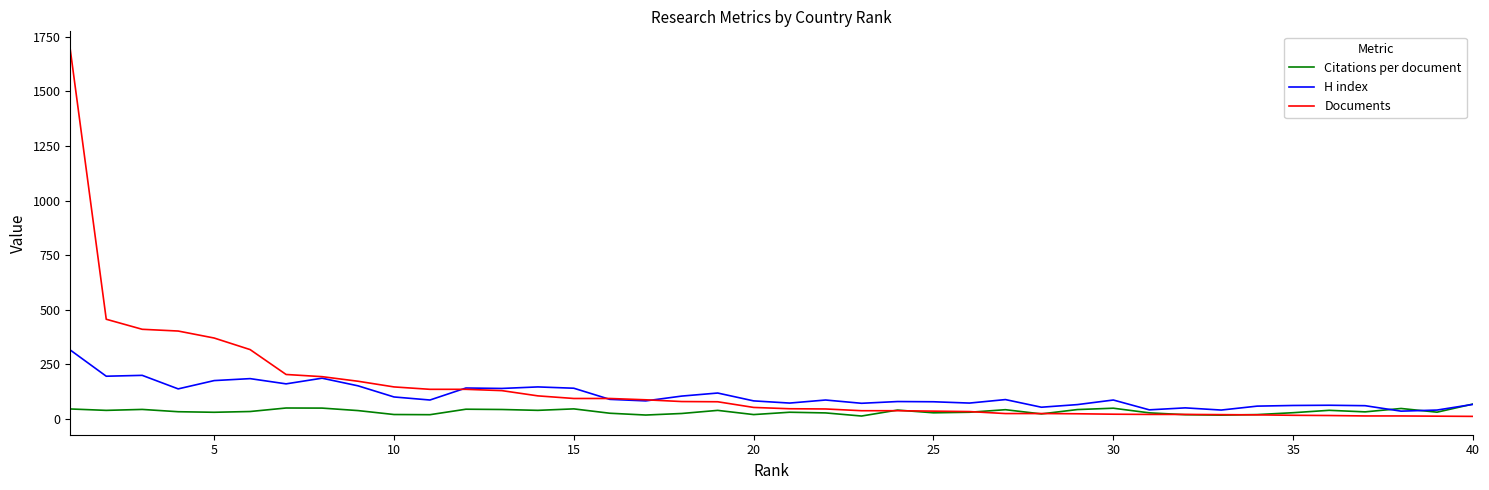

List the series in order of their peak value, lowest first.

Citations per document, H index, Documents